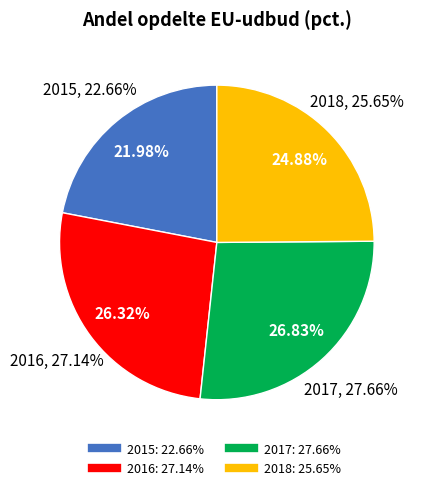

The 2018 slice represents 25% of the pie. True or false?

True